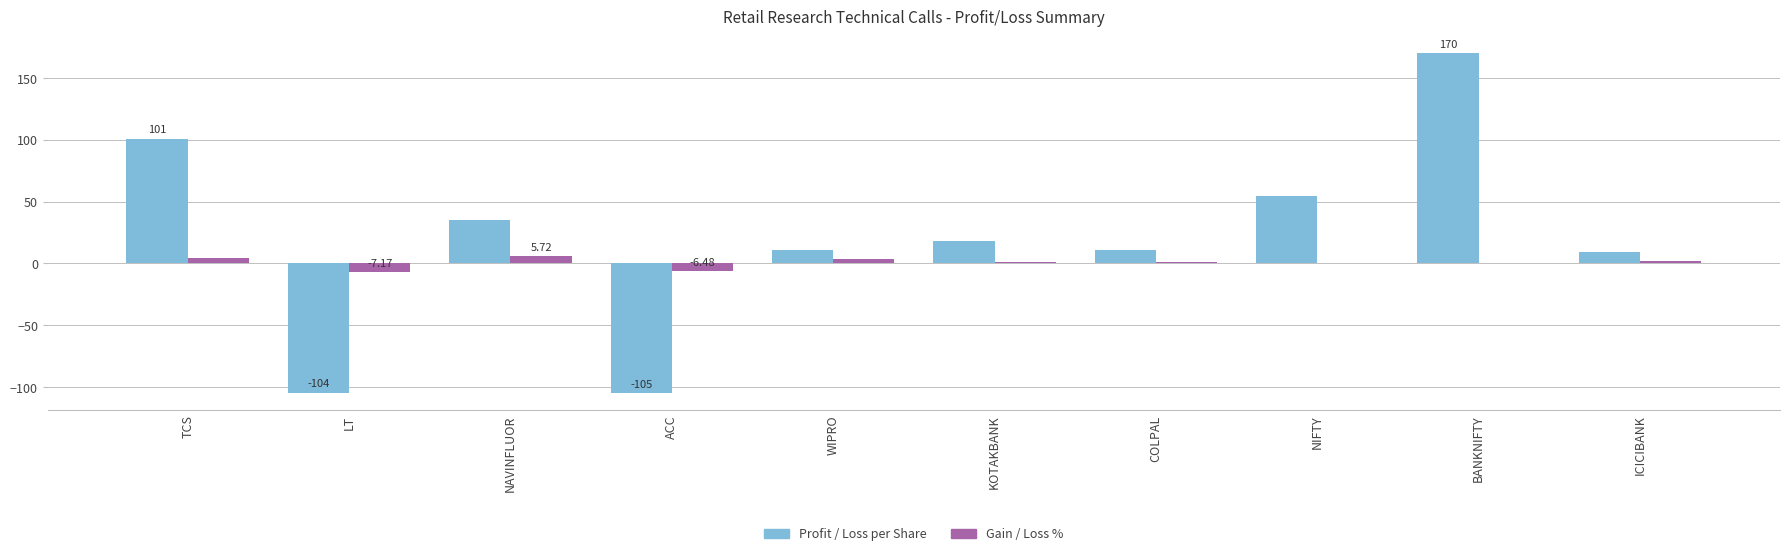

Between ACC and WIPRO, which series saw the biggest shift?

Profit / Loss per Share